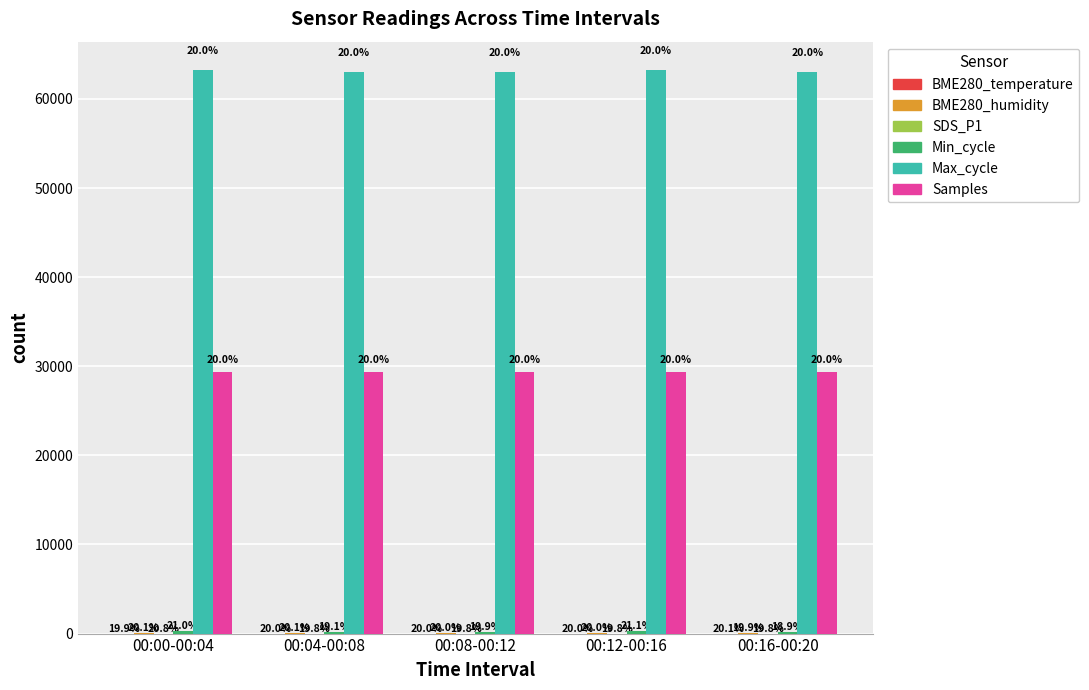

How many BME280_temperature values are between 7 and 8?

5